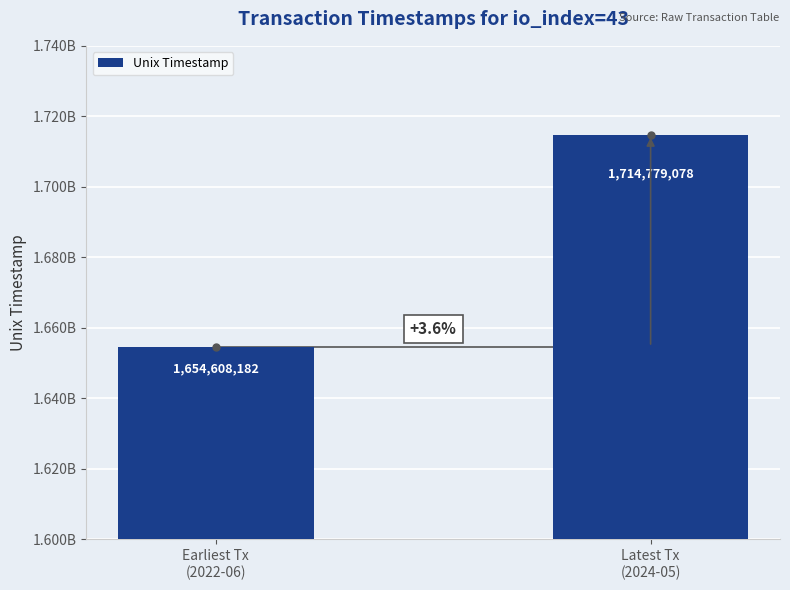

Rank the categories by value from highest to lowest.

Latest Tx
(2024-05), Earliest Tx
(2022-06)